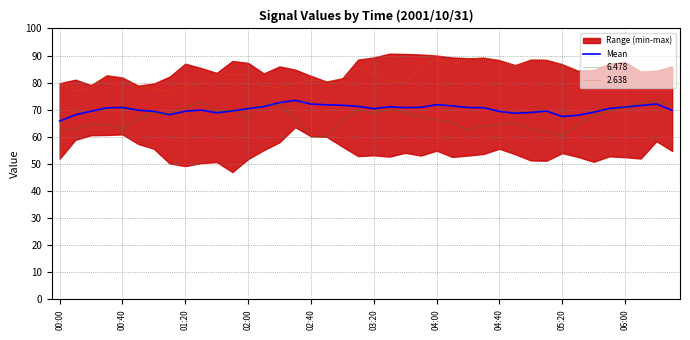

What is the sum of all values?

2808.8